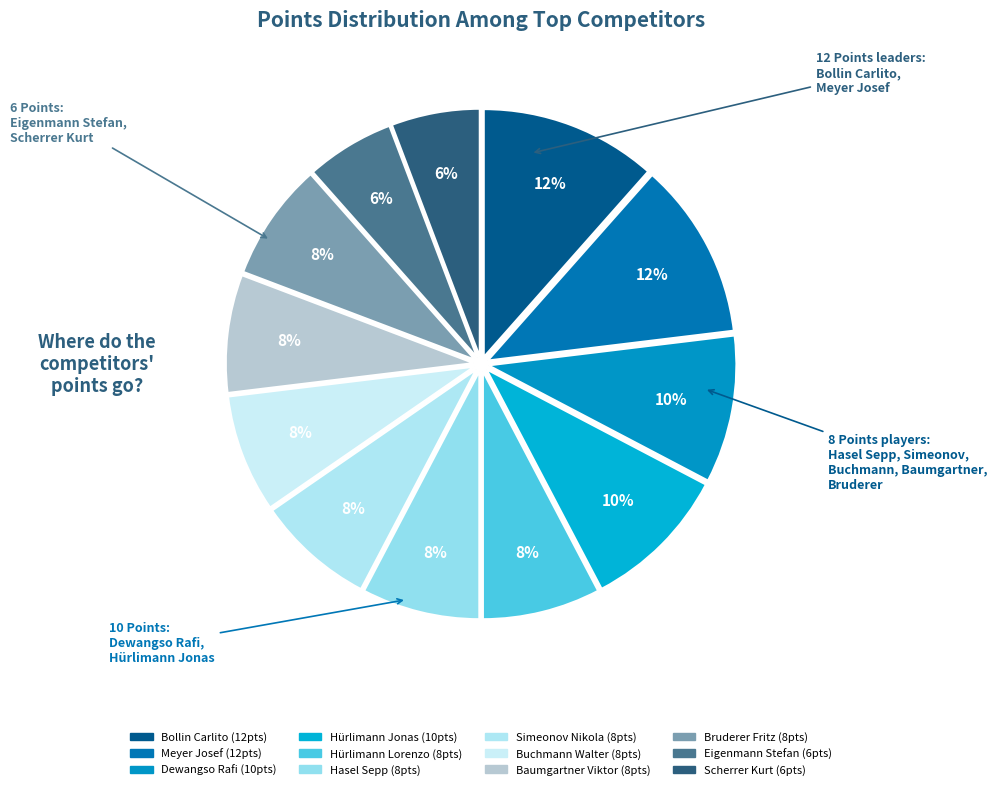

To the nearest percent, what percentage of the pie is Bollin Carlito?

12%